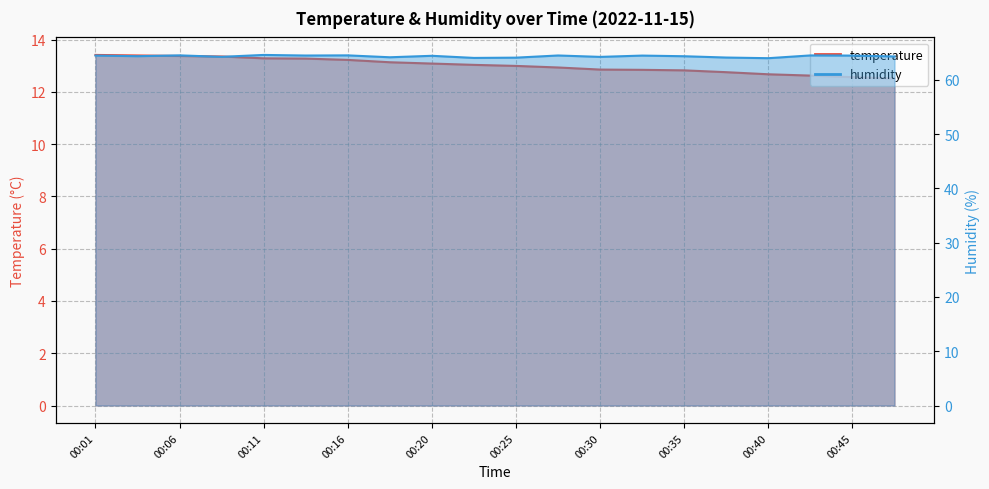

Between 00:18 and 00:30, which series saw the biggest shift?

temperature